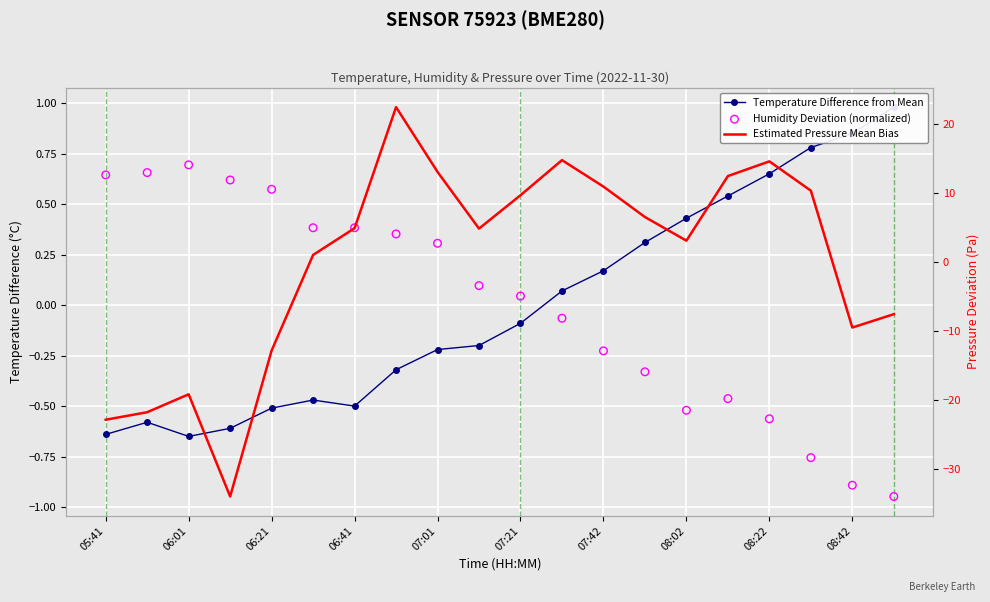

Which series has the largest total across all categories?

Estimated Pressure Mean Bias